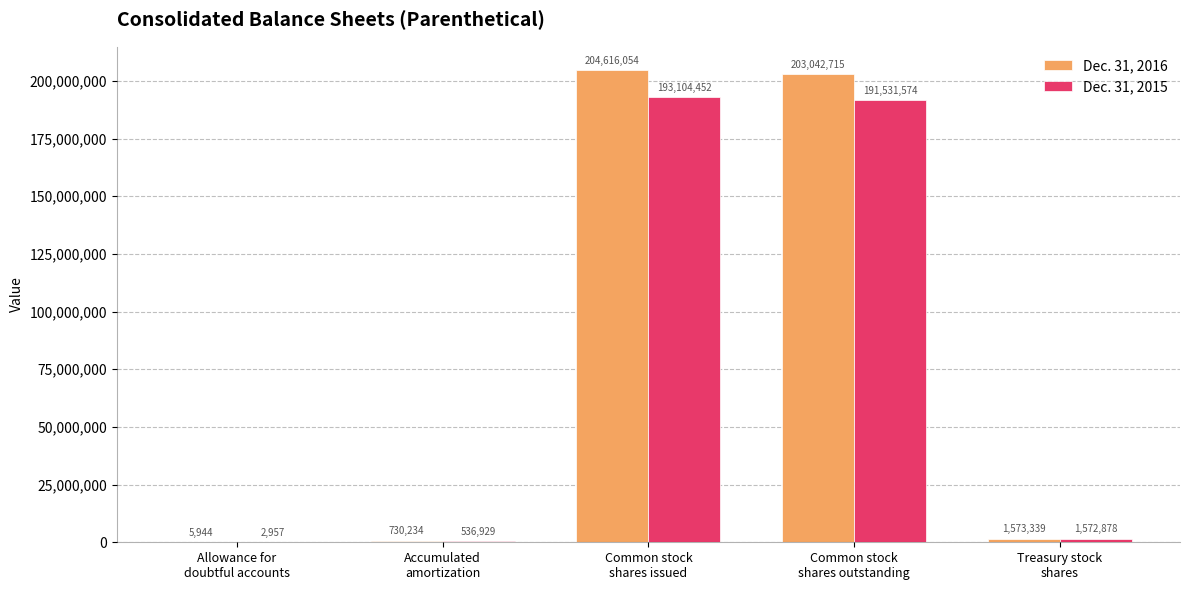

Count the number of data series in this chart.

2